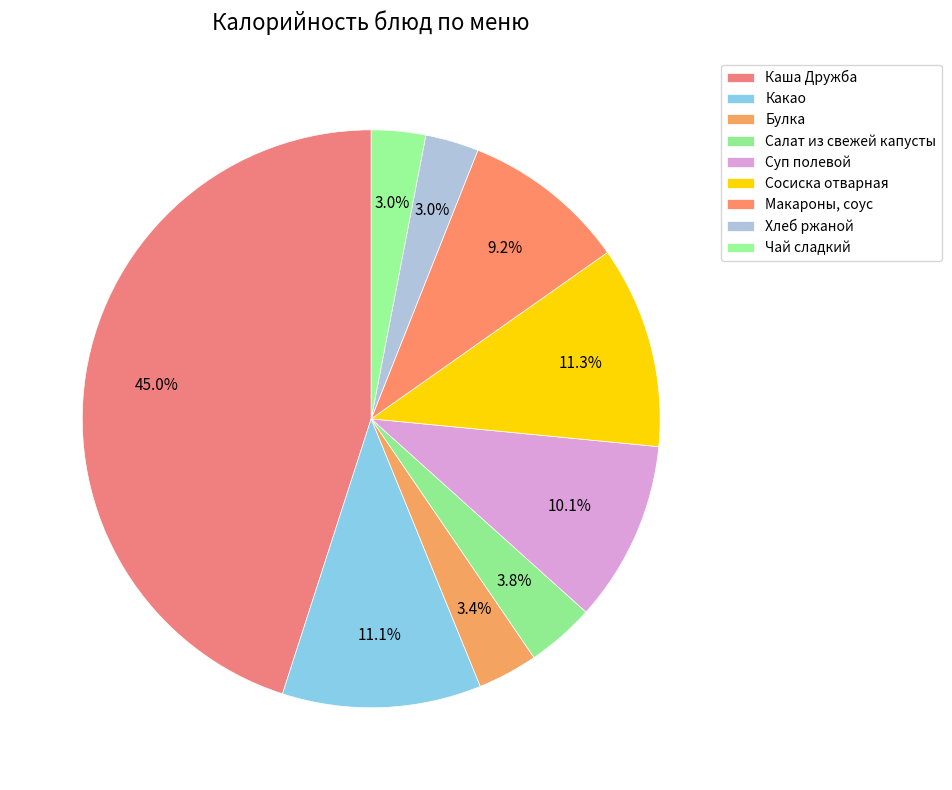

Does Каша Дружба account for over 50% of the chart?

No